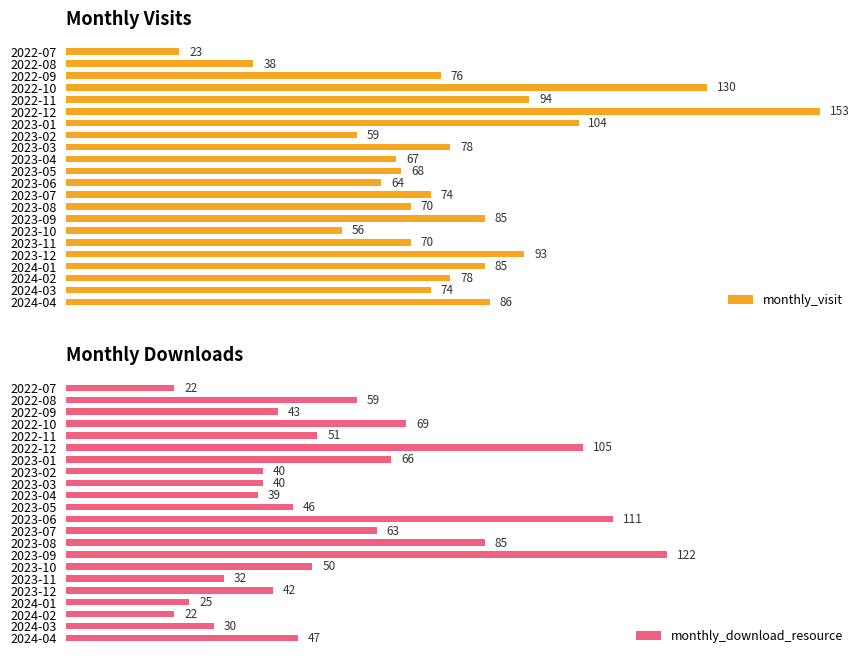

How many bars are there in each group?

2